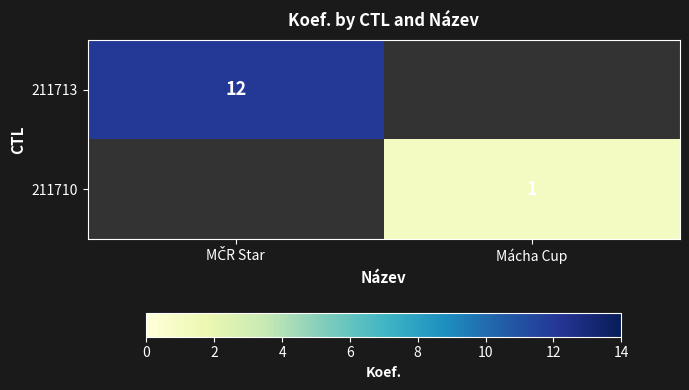

Is it true that 211713 equals 12.0 at MČR Star?

True